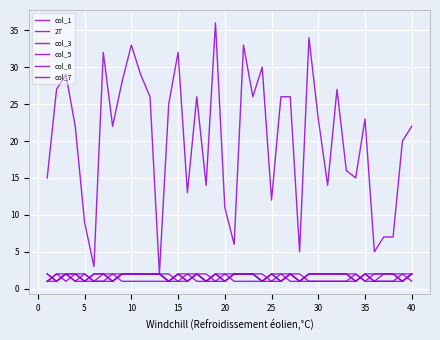

Which series has the largest range (max minus min)?

col_1